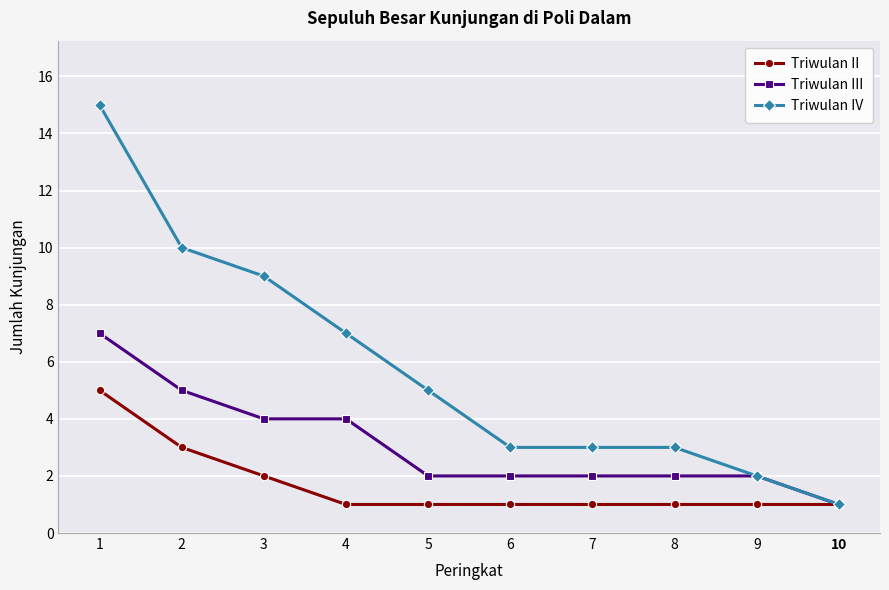

How many data points in Triwulan IV are less than 5?

5